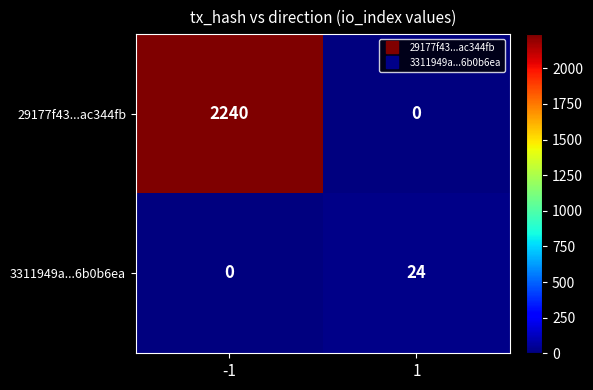

Which series changed the most between -1 and 1?

29177f43...ac344fb